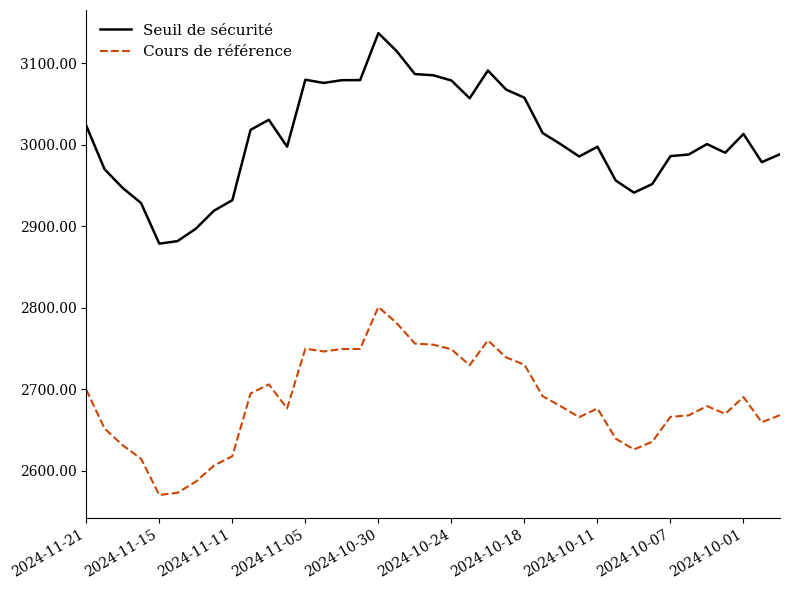

What is the minimum value shown in the chart?

2570.1